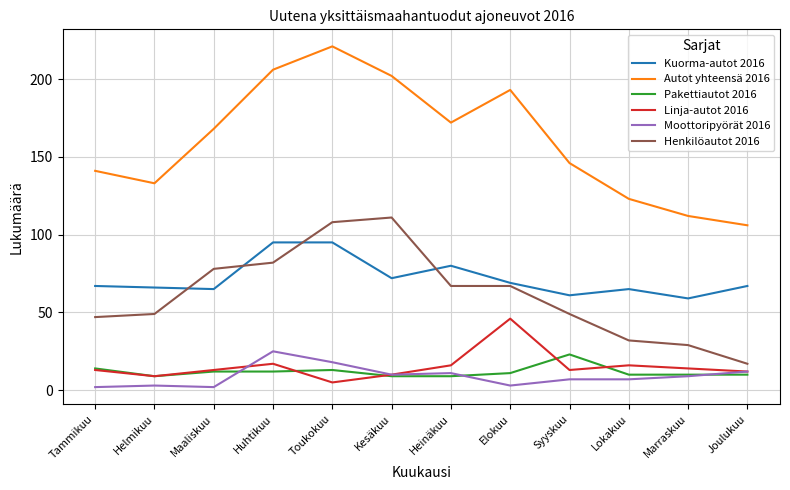

Reading left to right, transcribe all the data shown in this chart.

Kuorma-autot 2016: Tammikuu=67	Helmikuu=66	Maaliskuu=65	Huhtikuu=95	Toukokuu=95	Kesäkuu=72	Heinäkuu=80	Elokuu=69	Syyskuu=61	Lokakuu=65	Marraskuu=59	Joulukuu=67
Autot yhteensä 2016: Tammikuu=141	Helmikuu=133	Maaliskuu=168	Huhtikuu=206	Toukokuu=221	Kesäkuu=202	Heinäkuu=172	Elokuu=193	Syyskuu=146	Lokakuu=123	Marraskuu=112	Joulukuu=106
Pakettiautot 2016: Tammikuu=14	Helmikuu=9	Maaliskuu=12	Huhtikuu=12	Toukokuu=13	Kesäkuu=9	Heinäkuu=9	Elokuu=11	Syyskuu=23	Lokakuu=10	Marraskuu=10	Joulukuu=10
Linja-autot 2016: Tammikuu=13	Helmikuu=9	Maaliskuu=13	Huhtikuu=17	Toukokuu=5	Kesäkuu=10	Heinäkuu=16	Elokuu=46	Syyskuu=13	Lokakuu=16	Marraskuu=14	Joulukuu=12
Moottoripyörät 2016: Tammikuu=2	Helmikuu=3	Maaliskuu=2	Huhtikuu=25	Toukokuu=18	Kesäkuu=10	Heinäkuu=11	Elokuu=3	Syyskuu=7	Lokakuu=7	Marraskuu=9	Joulukuu=12
Henkilöautot 2016: Tammikuu=47	Helmikuu=49	Maaliskuu=78	Huhtikuu=82	Toukokuu=108	Kesäkuu=111	Heinäkuu=67	Elokuu=67	Syyskuu=49	Lokakuu=32	Marraskuu=29	Joulukuu=17